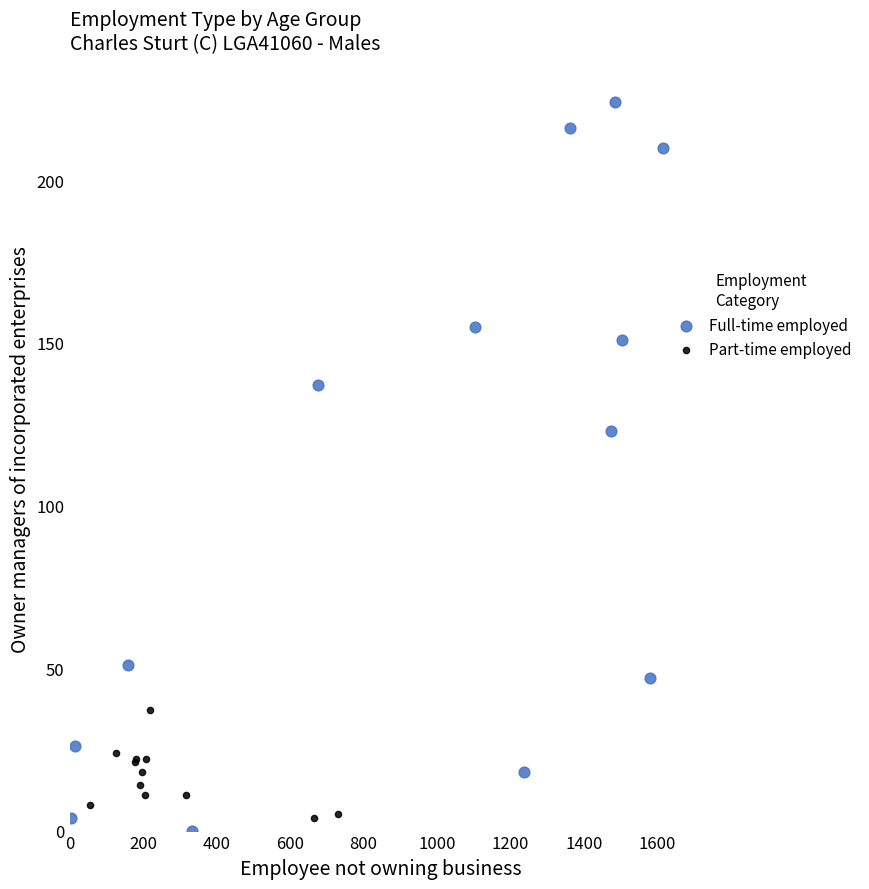

Which series contains the highest Y value?

Full-time employed